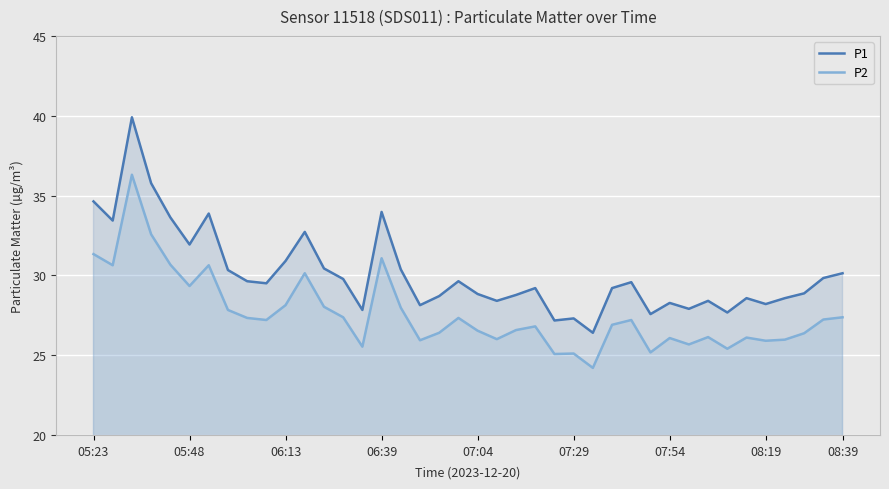

Read the P2 value at 33.

25.4